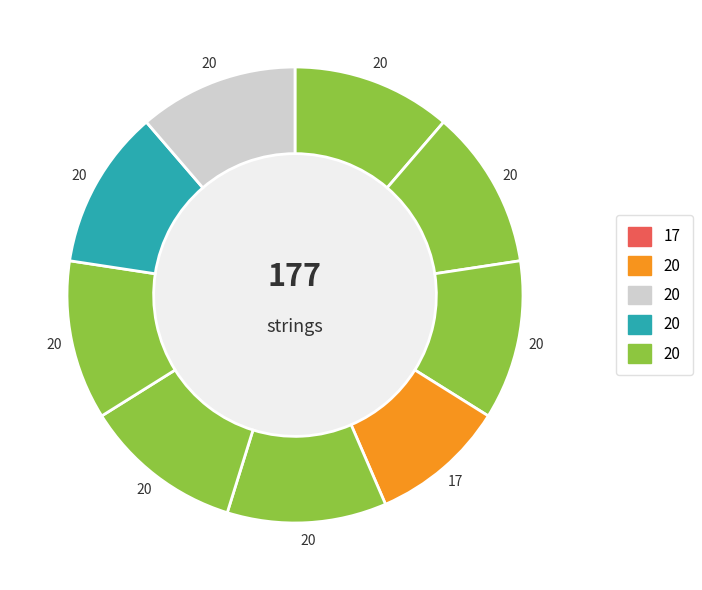

Is there a majority slice in this chart?

No